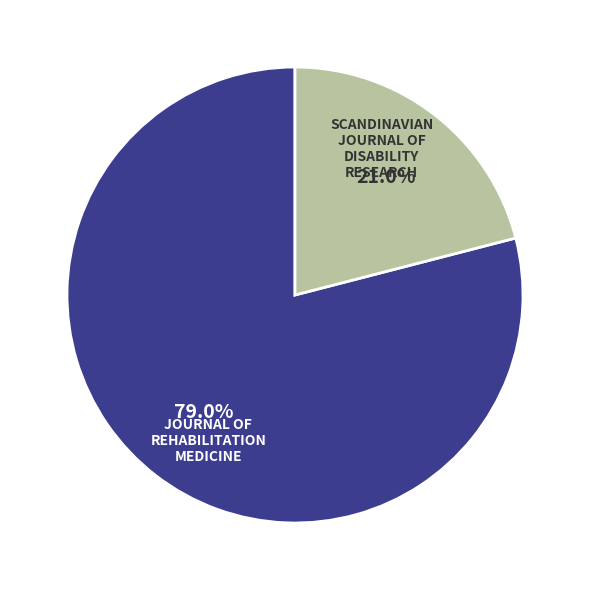

Is there a majority slice in this chart?

Yes